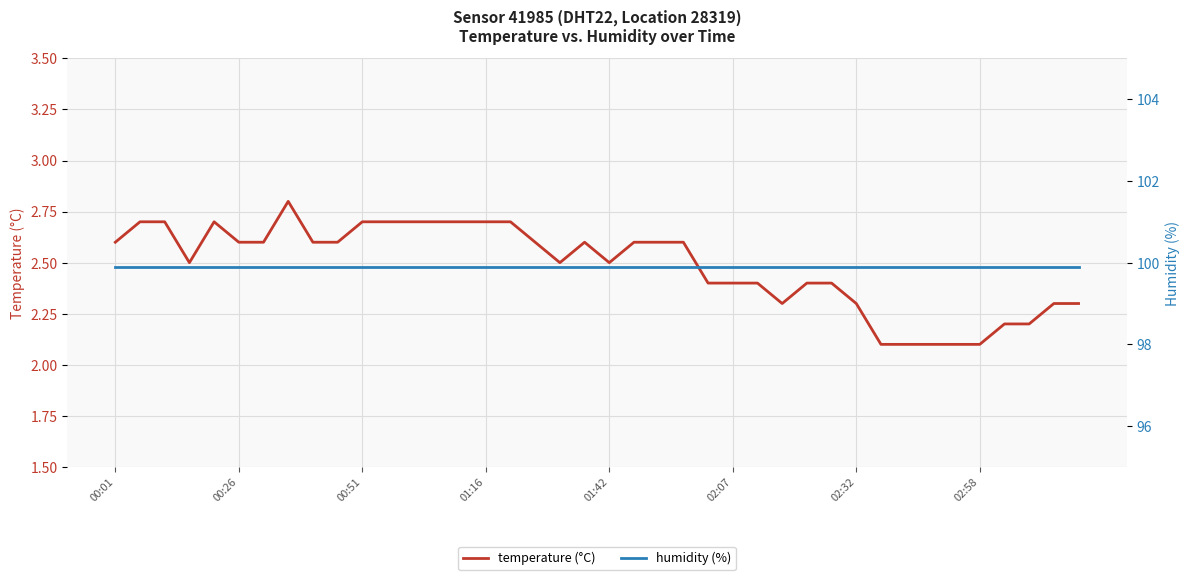

What is the maximum value for temperature (°C)?

2.8